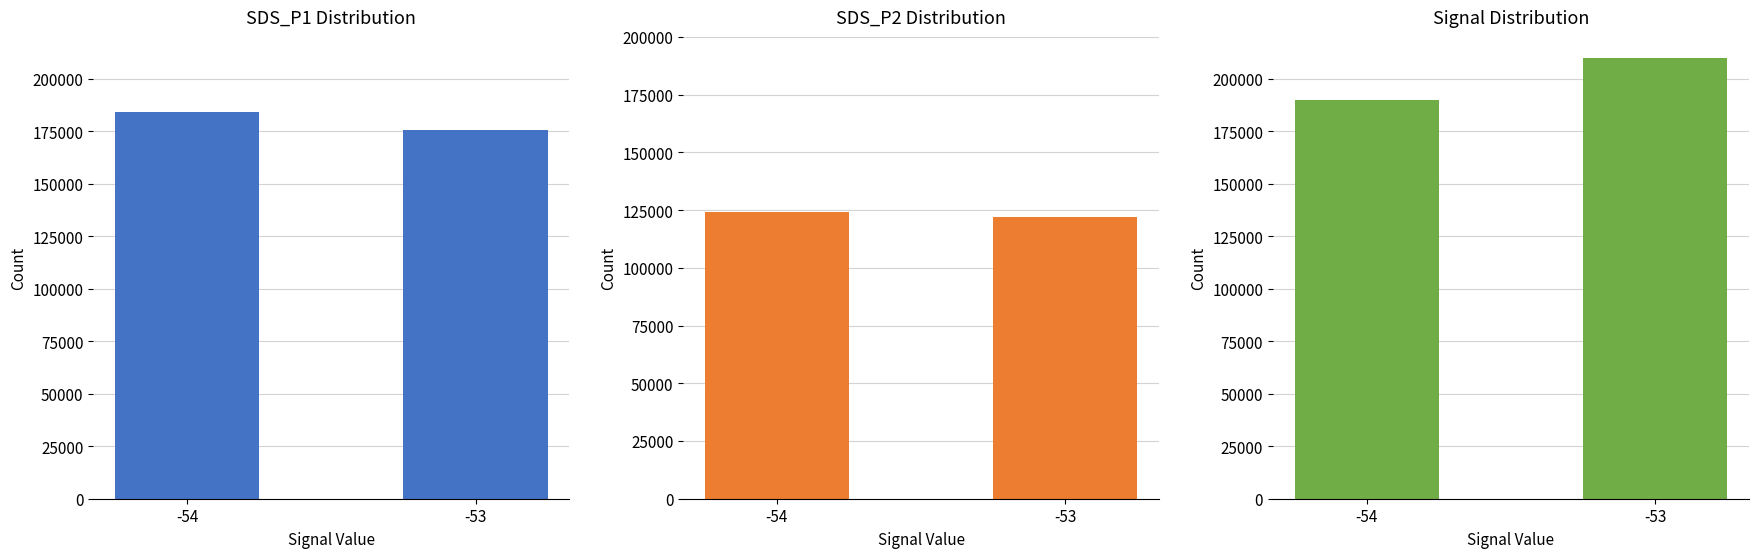

The SDS_P1 series shows 284081.9 at -53. True or false?

False